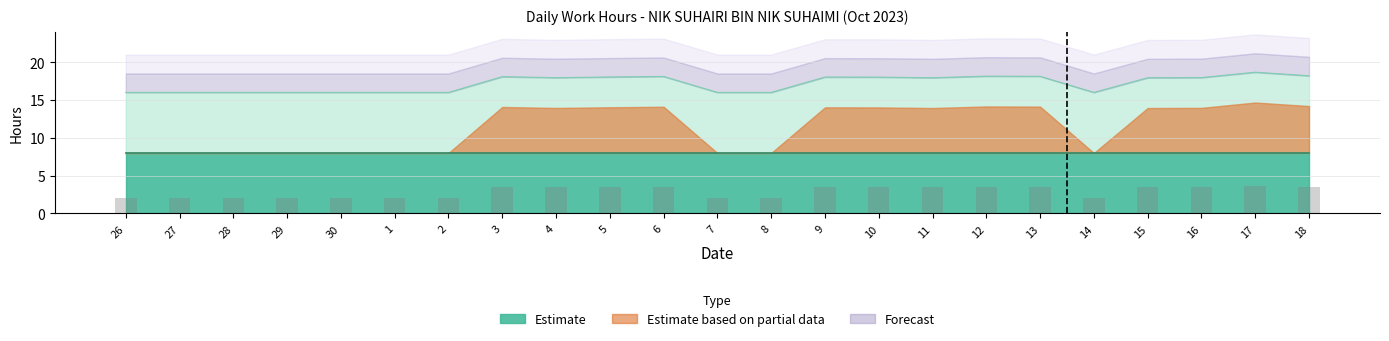

The value of OT 1.5 at 1 is 2.0. True or false?

True